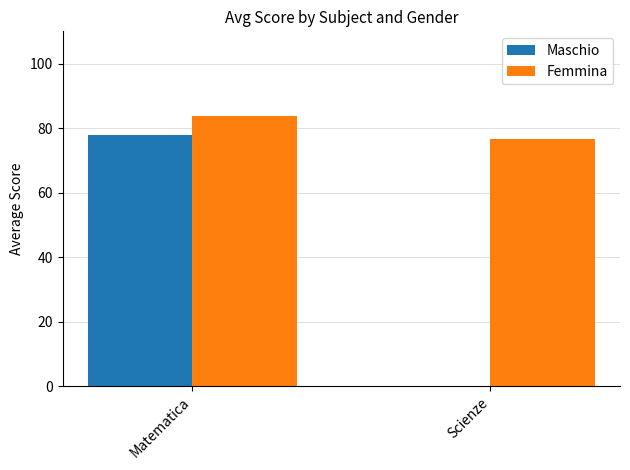

Is the value of Maschio at Scienze greater than the value of Femmina at Matematica?

No